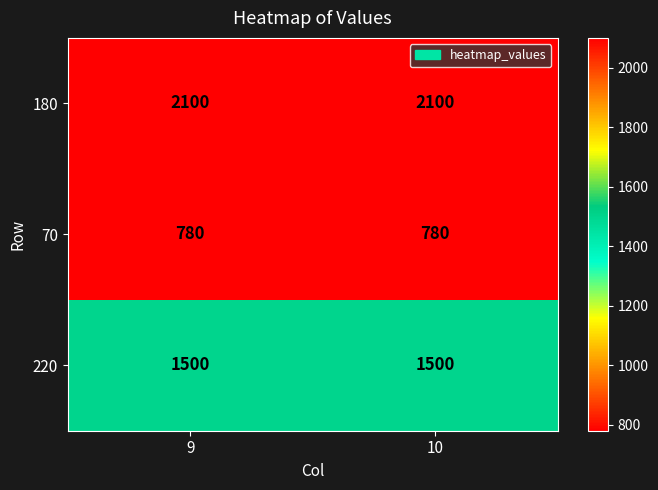

At 10, list the series in order from smallest to largest.

70, 220, 180